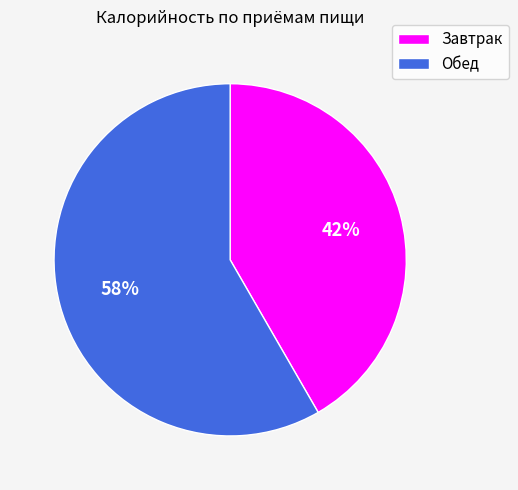

Is the sum of Обед and Завтрак greater than half?

Yes